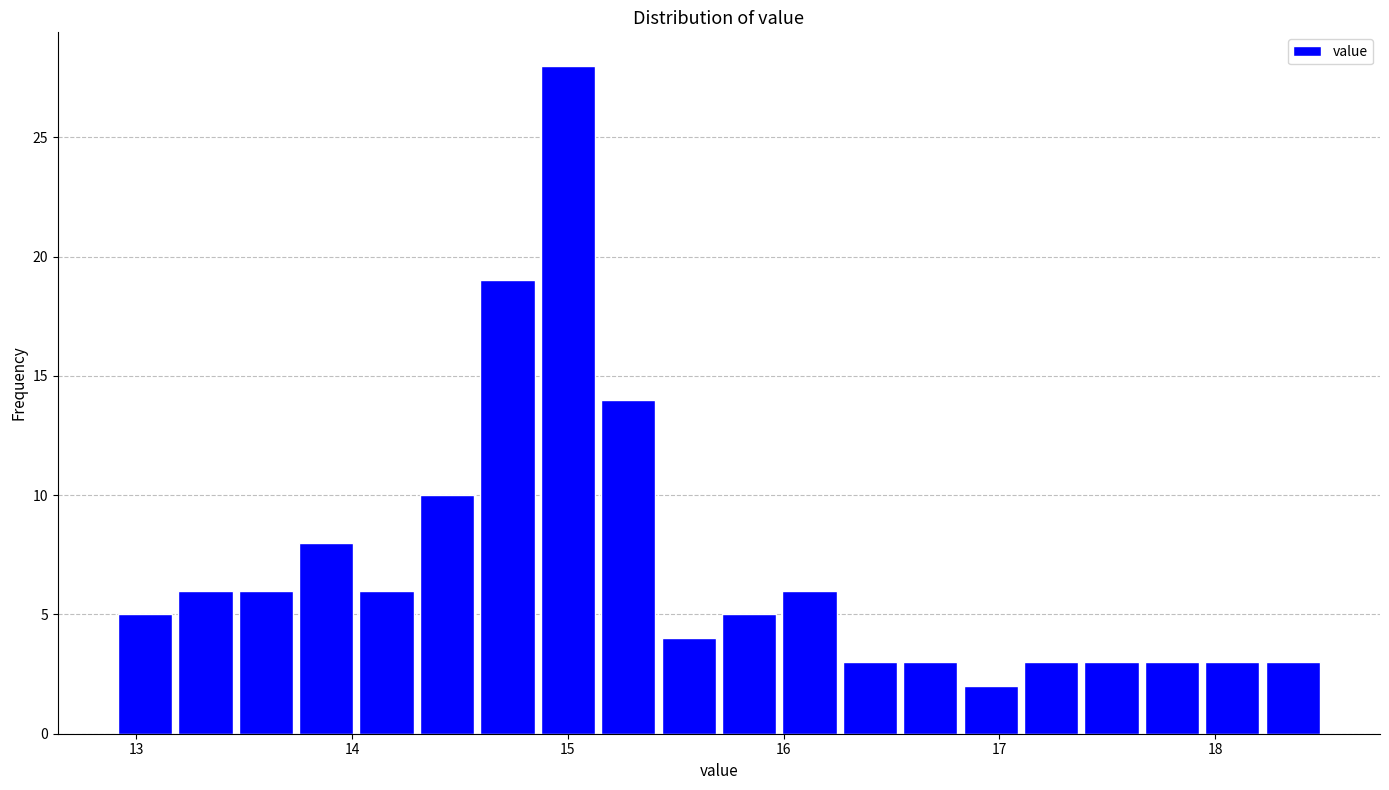

Around what value on the x-axis is the tallest bar? Give the approximate position of its centre, as read against the axis.

15.0